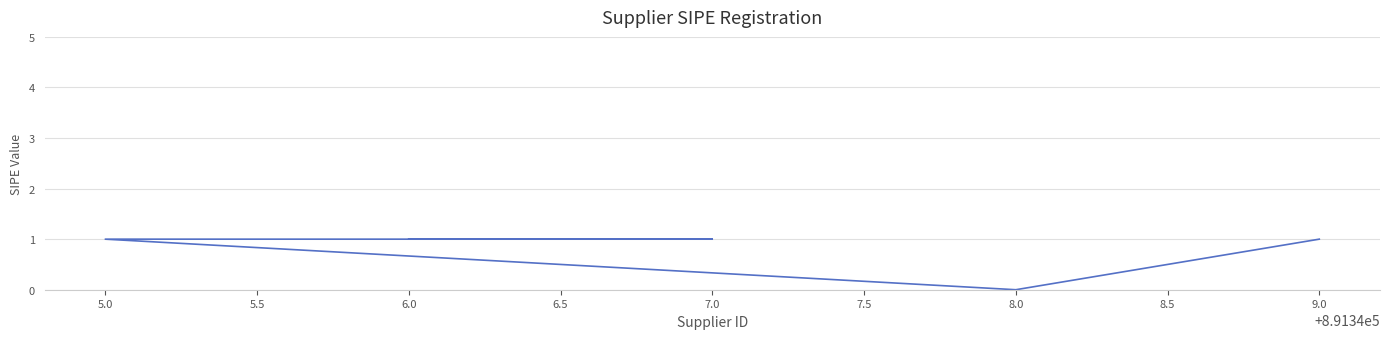

Which category has the highest value across all series?

6.0